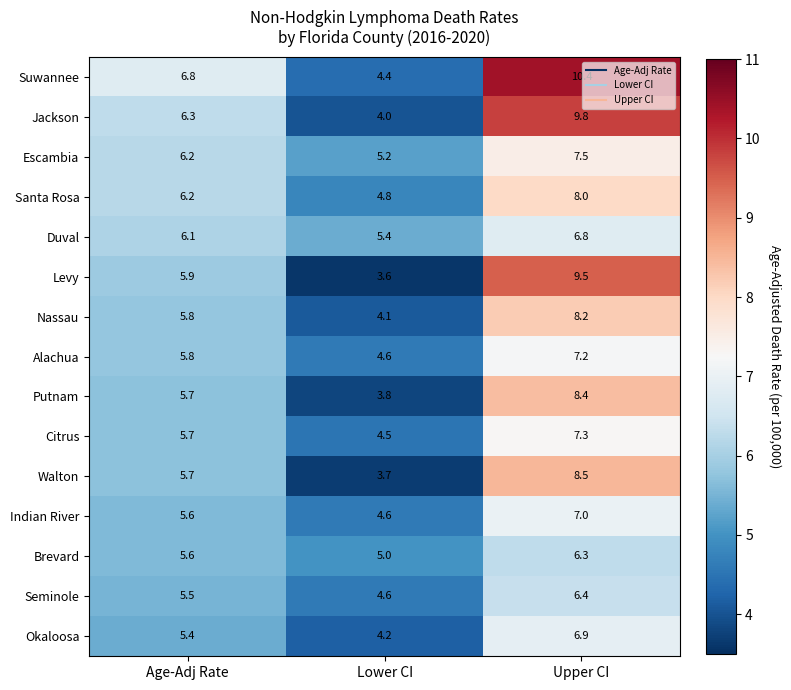

Which category has the lowest value in the Brevard series?

Lower CI